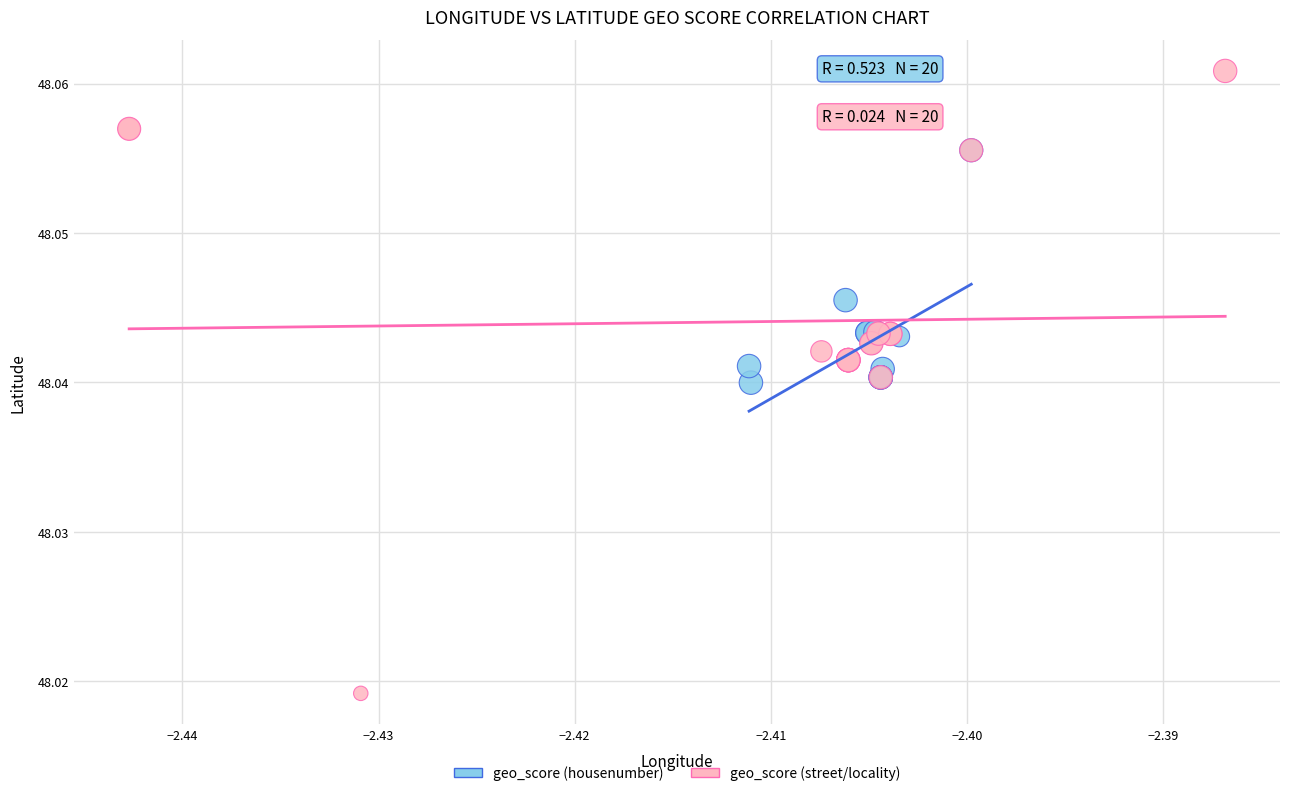

What are all the series names shown in the legend?

geo_score (housenumber), geo_score (street/locality)